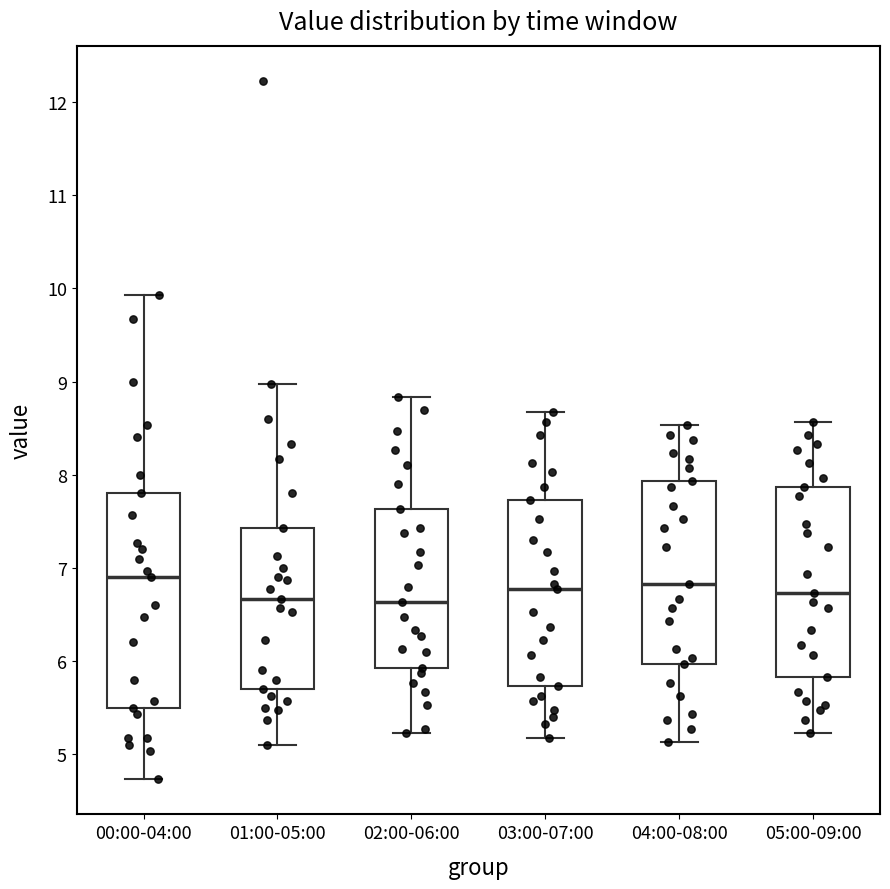

Reading left to right, read every box against the y-axis: the position of its median line, the range the box covers, and the ends of its whiskers. The values are not printed on the chart, so give them approximately, as read against the axis.

00:00-04:00: median 6.9, box 5.5 to 7.8, whiskers 4.7 to 9.9
01:00-05:00: median 6.7, box 5.7 to 7.4, whiskers 5.1 to 9.0
02:00-06:00: median 6.6, box 5.9 to 7.6, whiskers 5.2 to 8.8
03:00-07:00: median 6.8, box 5.7 to 7.7, whiskers 5.2 to 8.7
04:00-08:00: median 6.8, box 6.0 to 7.9, whiskers 5.1 to 8.5
05:00-09:00: median 6.7, box 5.8 to 7.9, whiskers 5.2 to 8.6